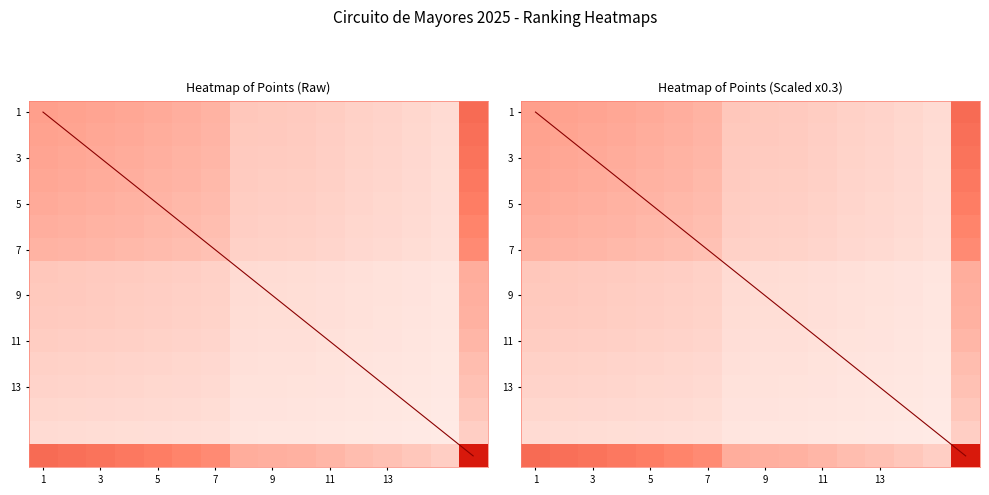

What is the greatest value displayed?

1.0